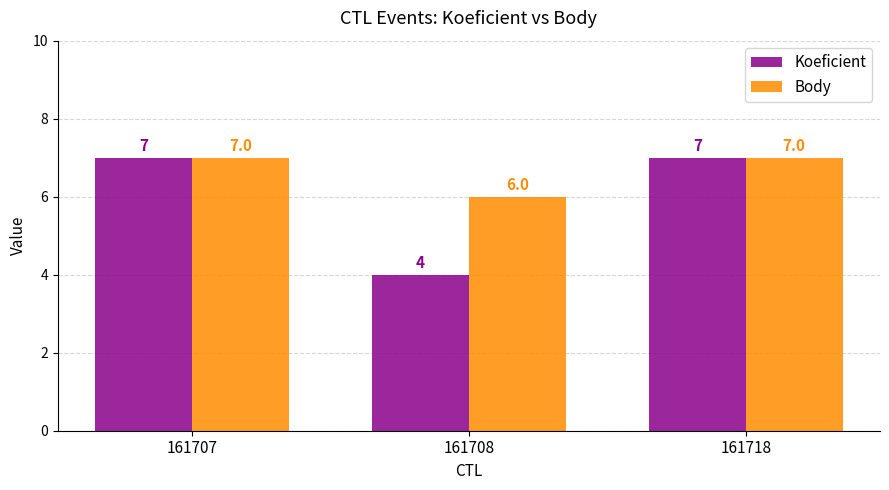

Which series has the largest total across all categories?

Body